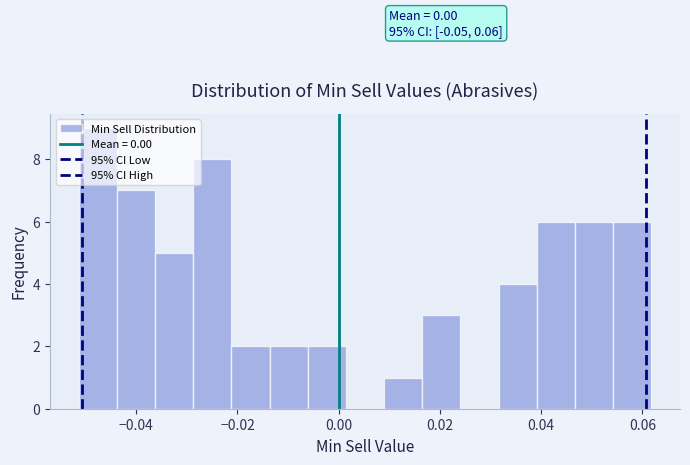

Around what value on the x-axis is the tallest bar? Give the approximate position of its centre, as read against the axis.

-0.048